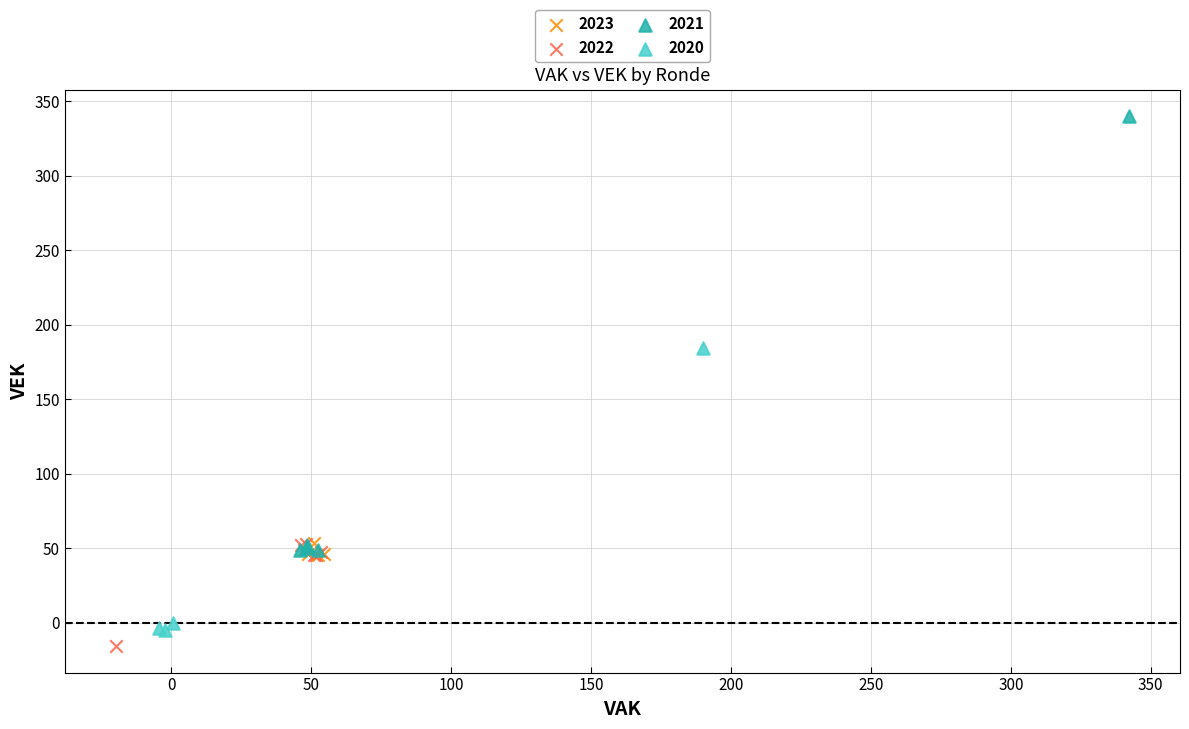

Which series contains the highest Y value?

2021